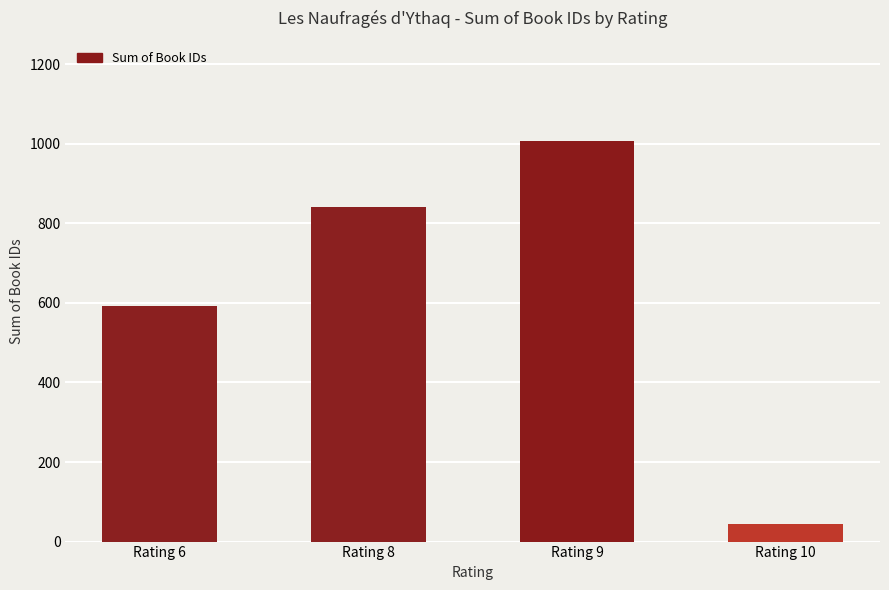

What is the approximate value at Rating 6, to the nearest 100?

600